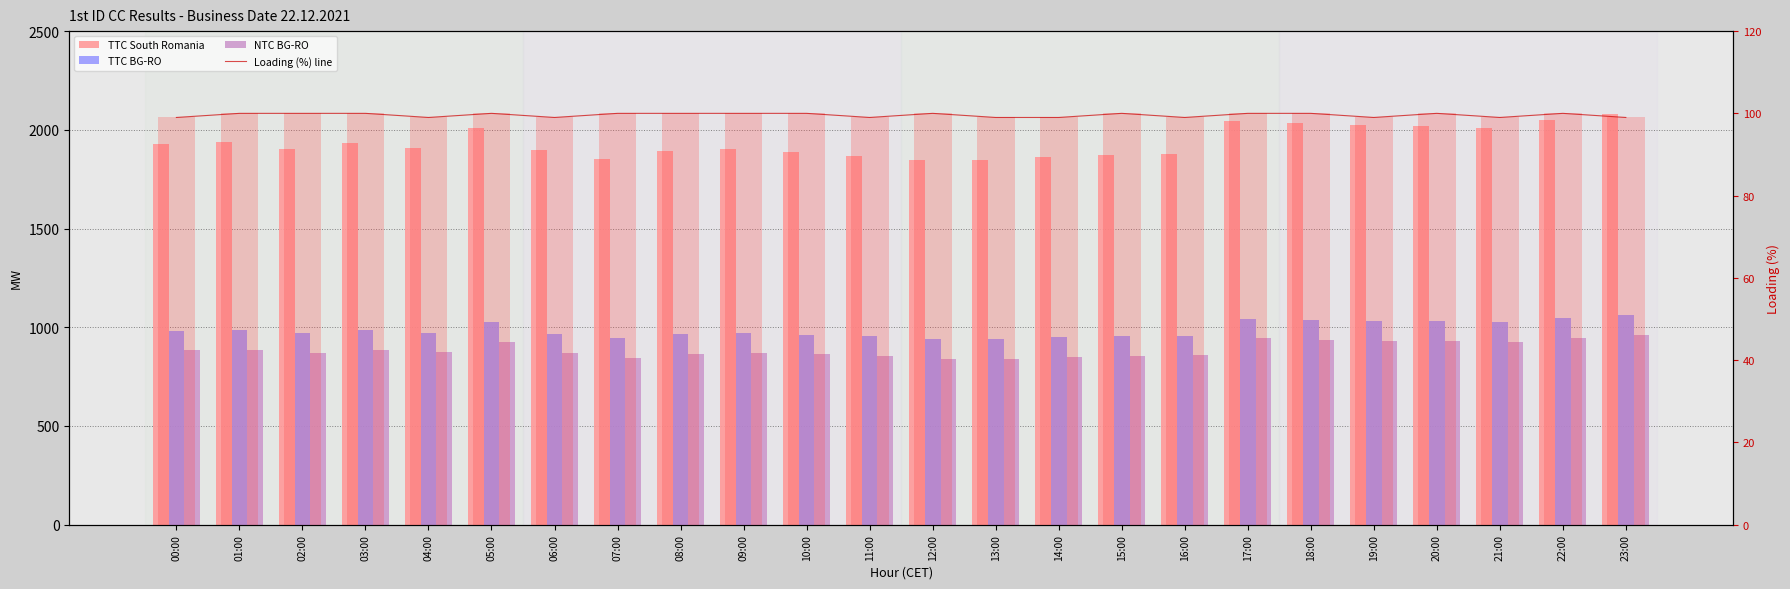

How many data points in TTC BG-RO are above 973?

11